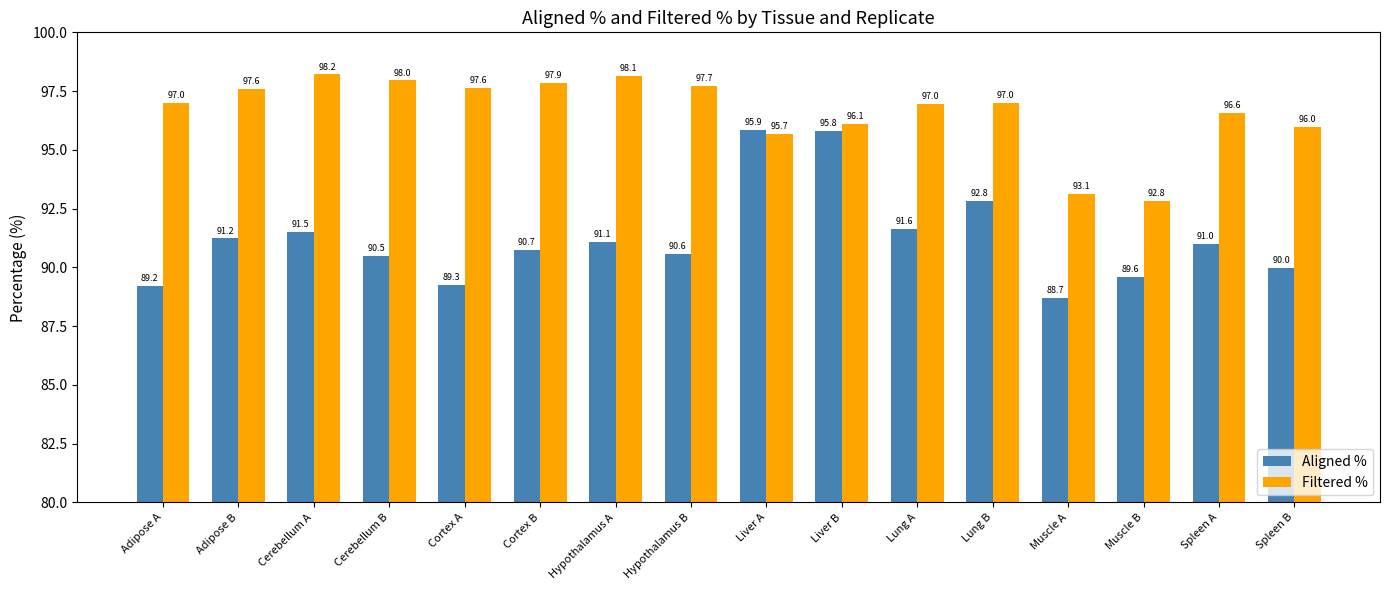

Where does the Aligned % series first go above 90?

Adipose B